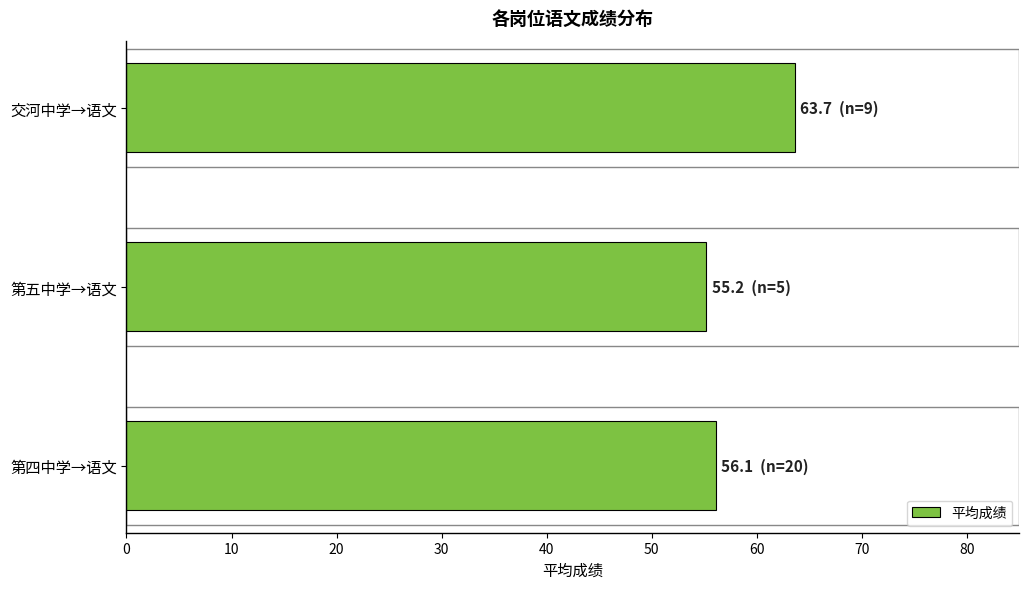

What is the sum of all values?

175.0